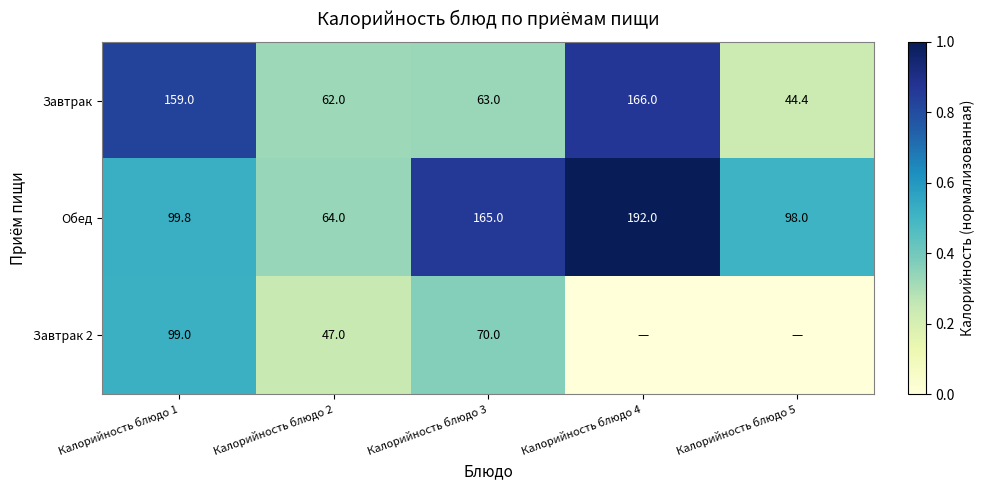

What is the approximate value of Завтрак at Калорийность блюдо 3?

63.0